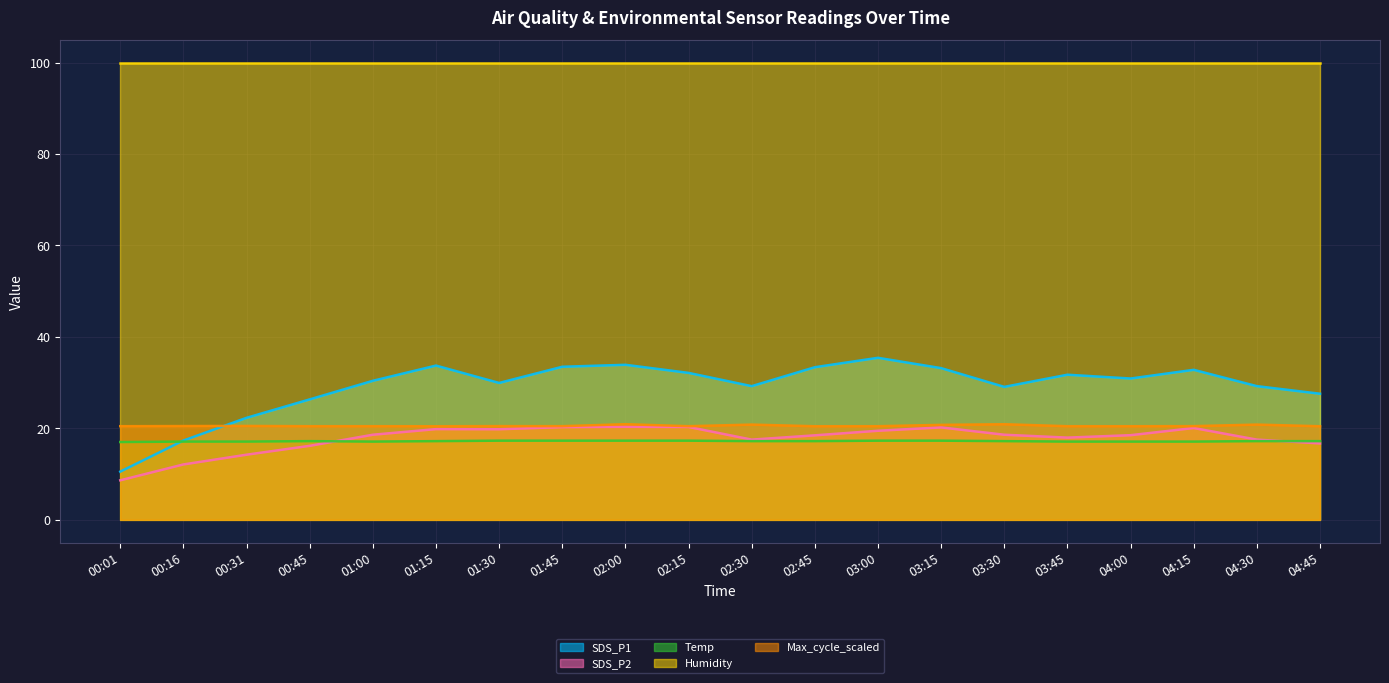

What is the greatest value displayed?

99.9